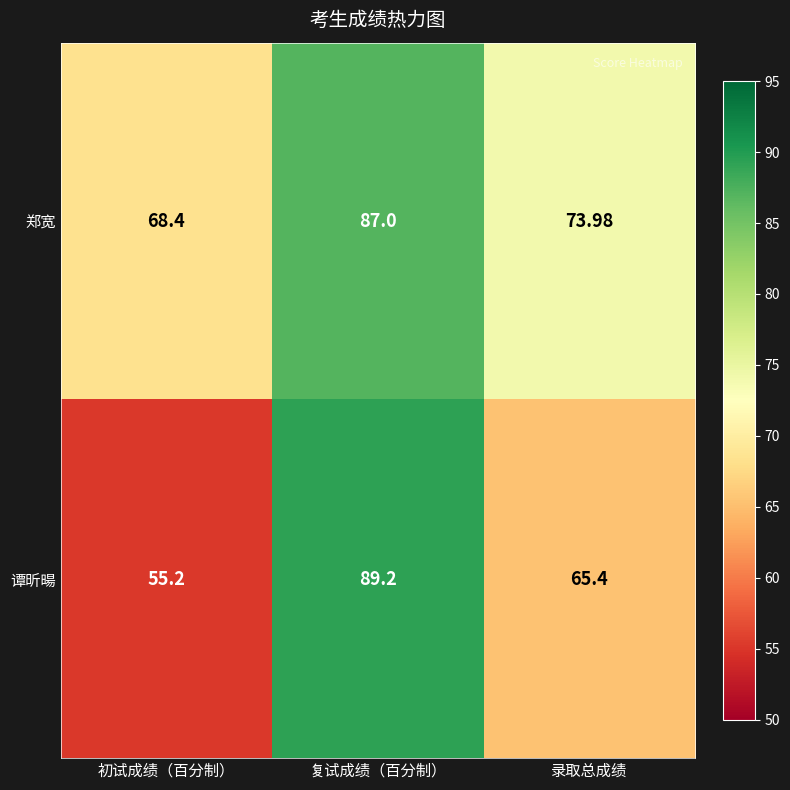

At which label does 谭昕暘 first exceed 65?

复试成绩（百分制）